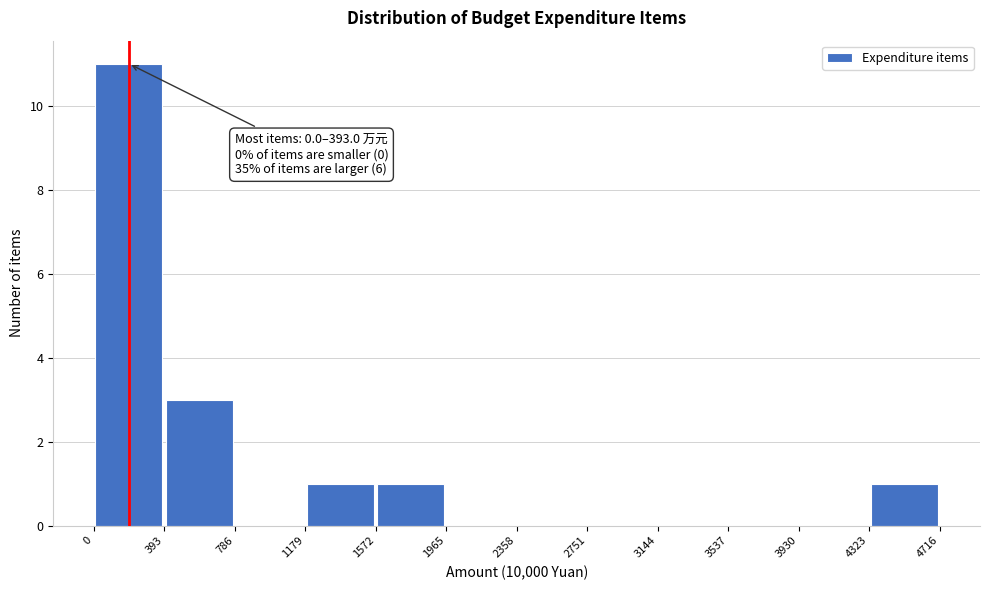

Over which range of the x-axis is the bar tallest?

0 to 393